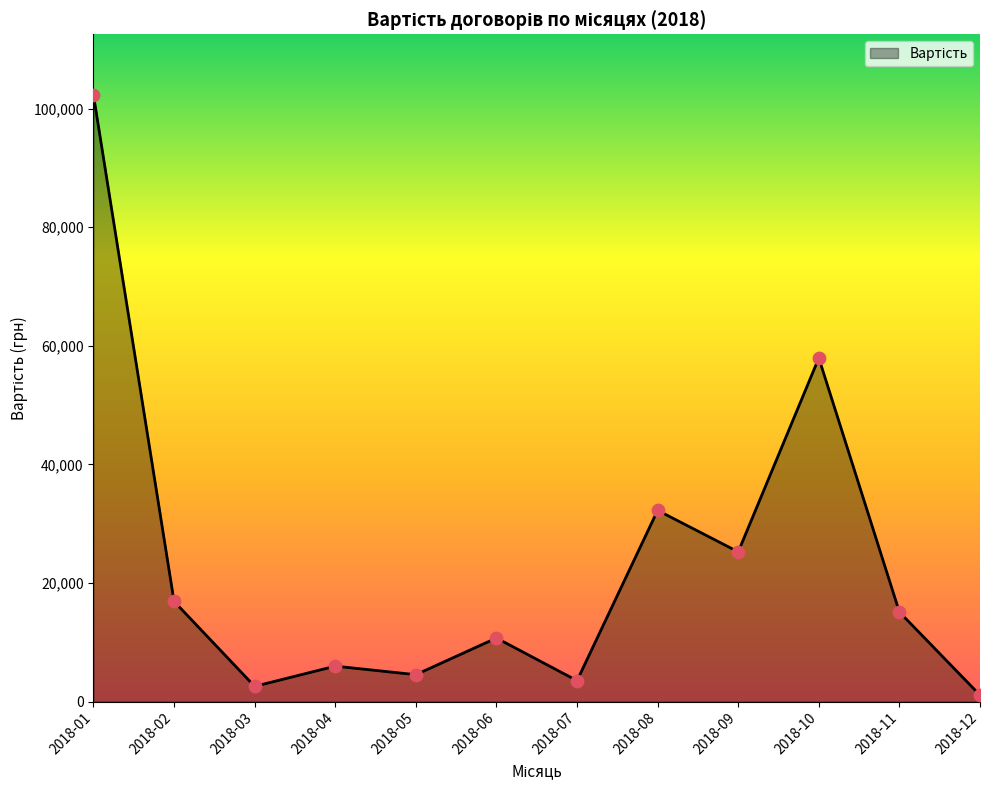

What is the ratio of the value at 2018-04 to the value at 2018-11?

0.4